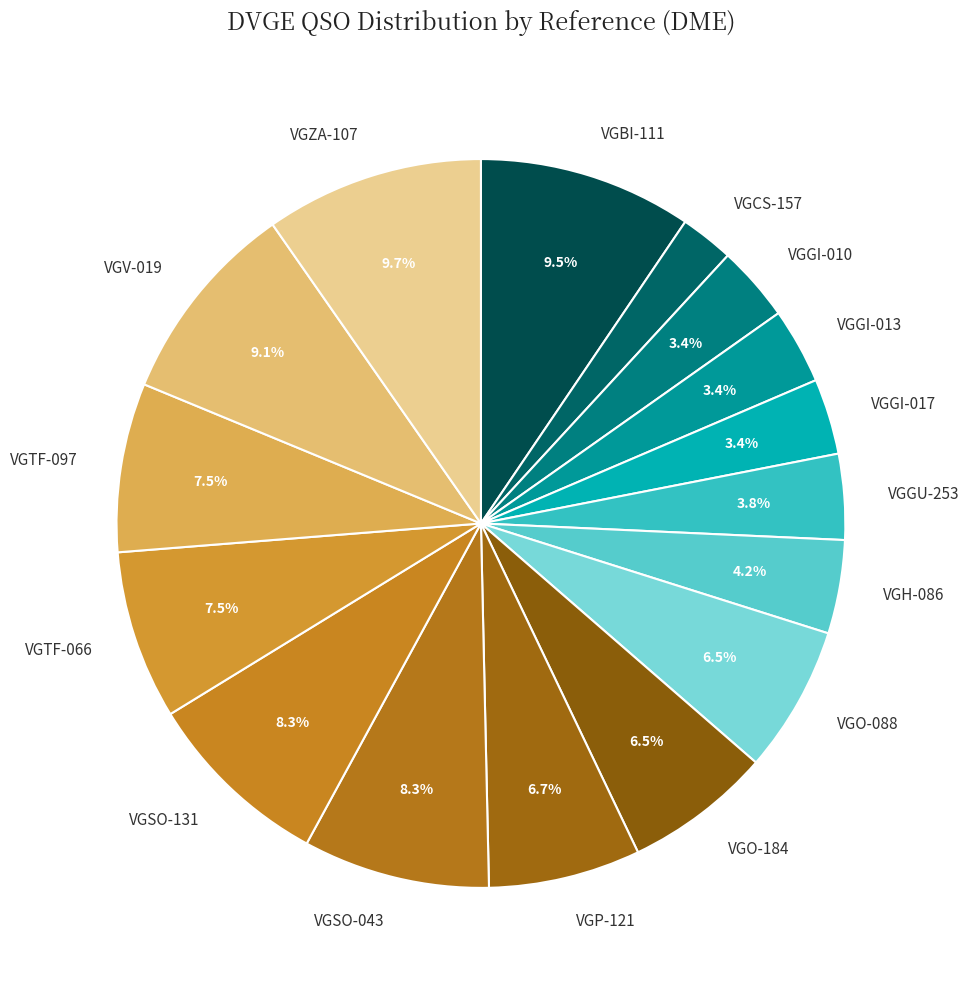

Does VGP-121 represent more than half of the total?

No